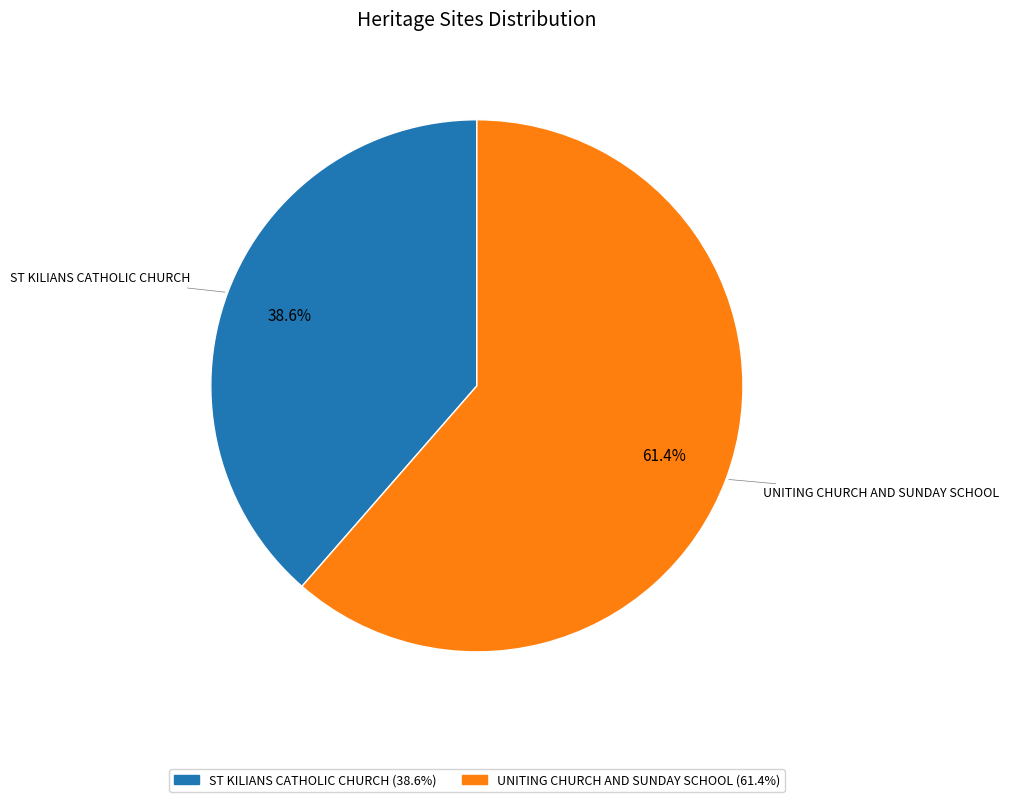

Which category has the smallest portion of the pie?

ST KILIANS CATHOLIC CHURCH